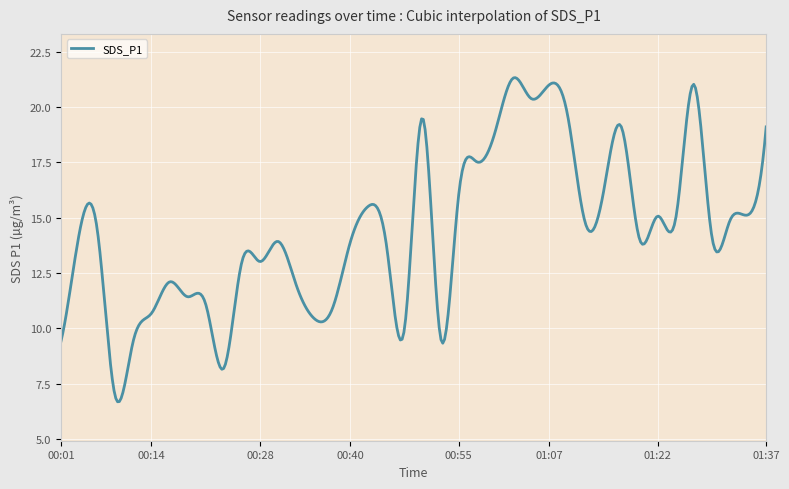

What is the smallest value displayed?

6.7